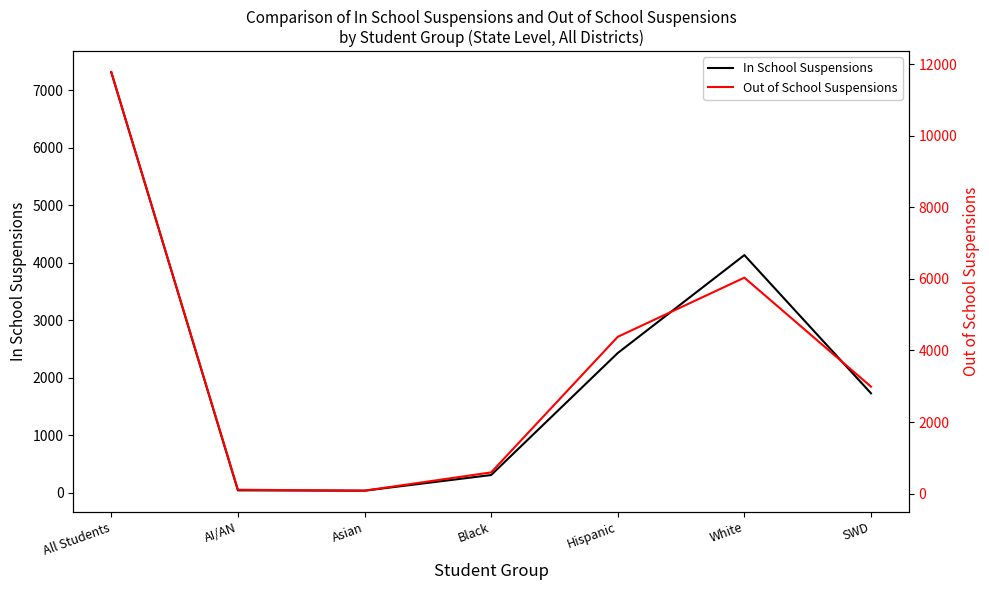

List the series in order of their peak value, lowest first.

In School Suspensions, Out of School Suspensions